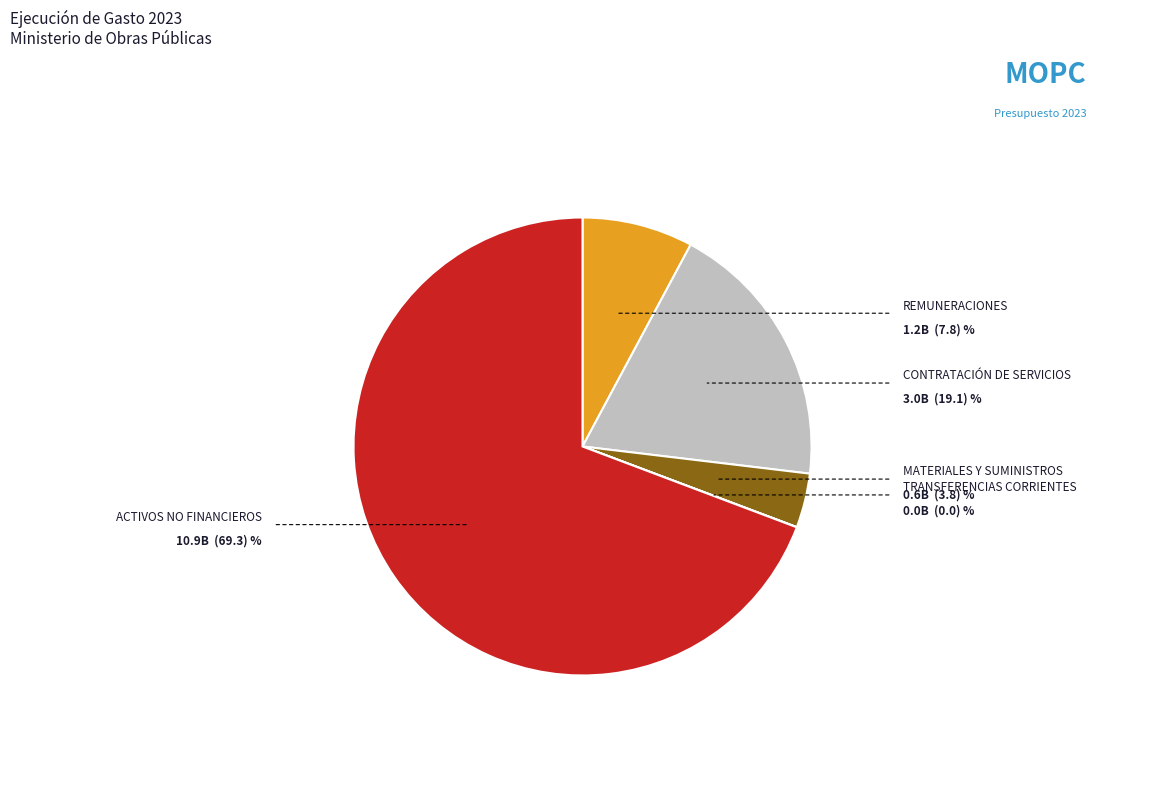

Is there any slice that represents more than half of the pie?

Yes